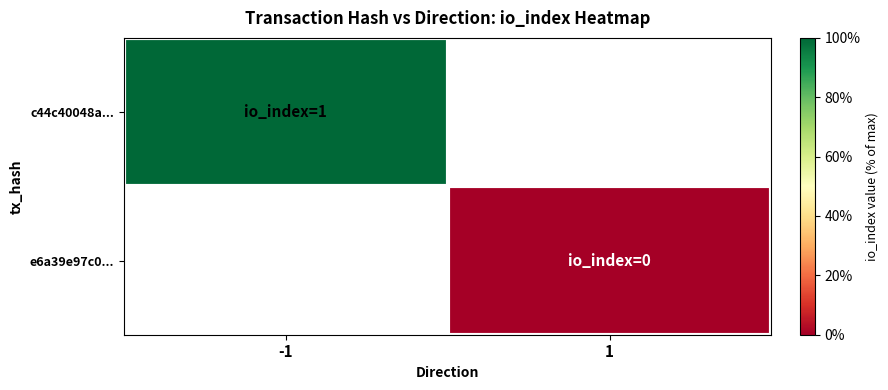

Count the number of categories in the chart.

2